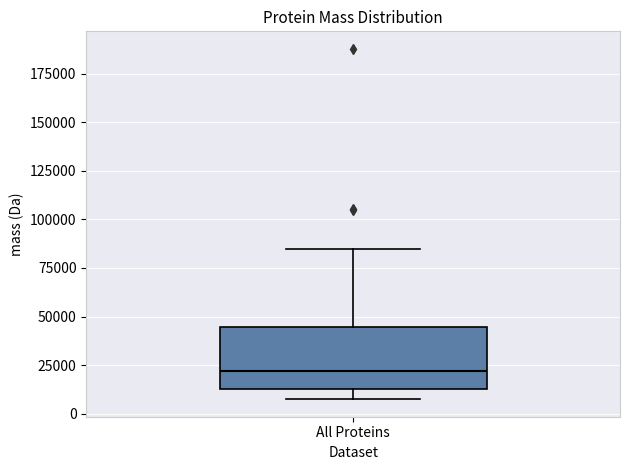

Transcribe this box plot: give where the median line is, the range the box spans, and where the two whiskers end, as read against the y-axis. The values are not printed on the chart, so give them approximately, as read against the axis.

median 20000, box 15000 to 45000, whiskers 5000 to 85000